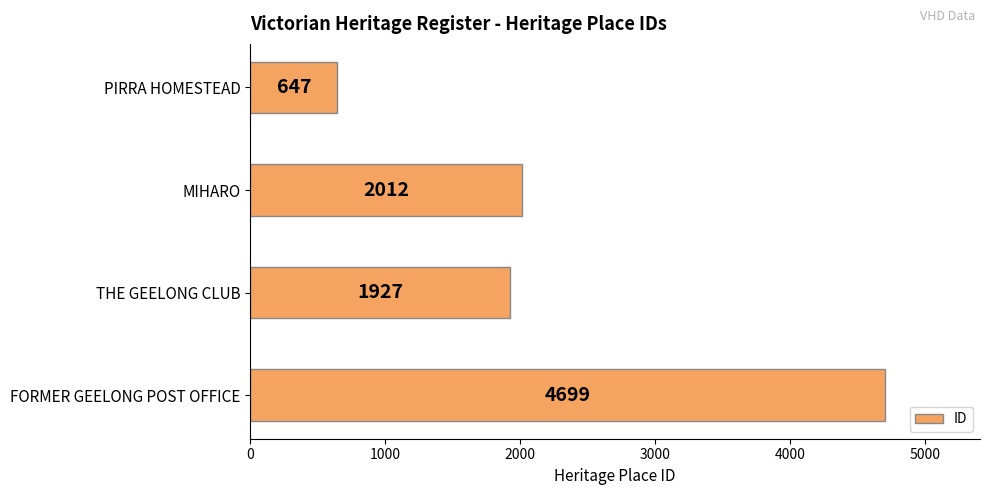

Between FORMER GEELONG POST OFFICE and PIRRA HOMESTEAD, which is larger?

FORMER GEELONG POST OFFICE